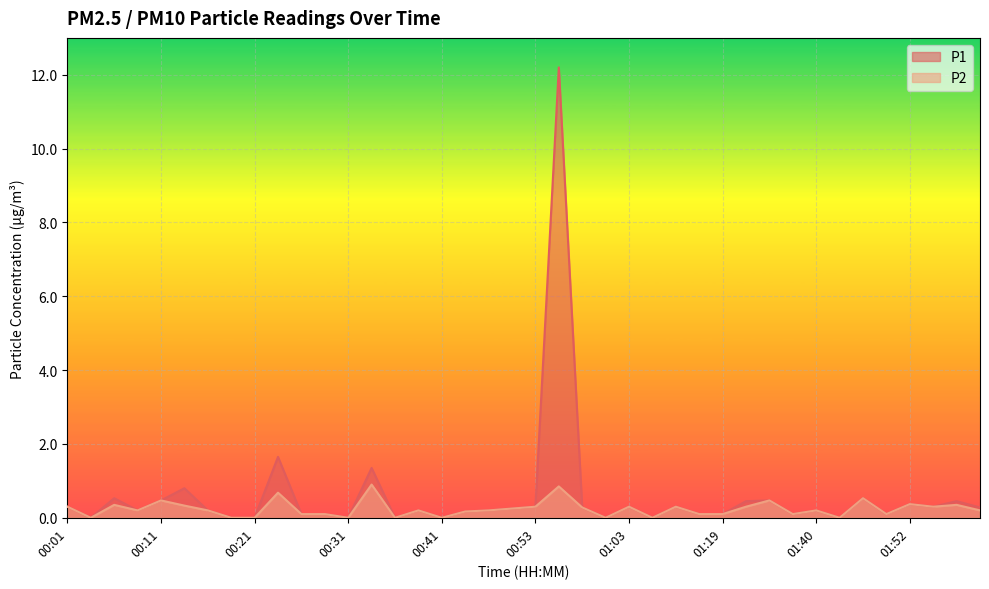

Reading right to left, what are all the values shown in this chart?

P1: 02:00=0.3	01:57=0.5	01:55=0.3	01:52=0.4	01:50=0.1	01:47=0.5	01:45=0.0	01:40=0.2	01:37=0.1	01:32=0.5	01:21=0.5	01:19=0.1	01:13=0.1	01:11=0.3	01:08=0.0	01:03=0.3	01:01=0.0	00:58=0.3	00:56=12.2	00:53=0.3	00:51=0.2	00:48=0.2	00:43=0.2	00:41=0.0	00:38=0.2	00:36=0.0	00:33=1.4	00:31=0.0	00:28=0.1	00:26=0.1	00:23=1.6	00:21=0.0	00:18=0.0	00:16=0.2	00:13=0.8	00:11=0.5	00:08=0.2	00:06=0.5	00:03=0.0	00:01=0.3
P2: 02:00=0.2	01:57=0.3	01:55=0.3	01:52=0.4	01:50=0.1	01:47=0.5	01:45=0.0	01:40=0.2	01:37=0.1	01:32=0.5	01:21=0.3	01:19=0.1	01:13=0.1	01:11=0.3	01:08=0.0	01:03=0.3	01:01=0.0	00:58=0.3	00:56=0.8	00:53=0.3	00:51=0.2	00:48=0.2	00:43=0.2	00:41=0.0	00:38=0.2	00:36=0.0	00:33=0.9	00:31=0.0	00:28=0.1	00:26=0.1	00:23=0.7	00:21=0.0	00:18=0.0	00:16=0.2	00:13=0.3	00:11=0.5	00:08=0.2	00:06=0.3	00:03=0.0	00:01=0.3